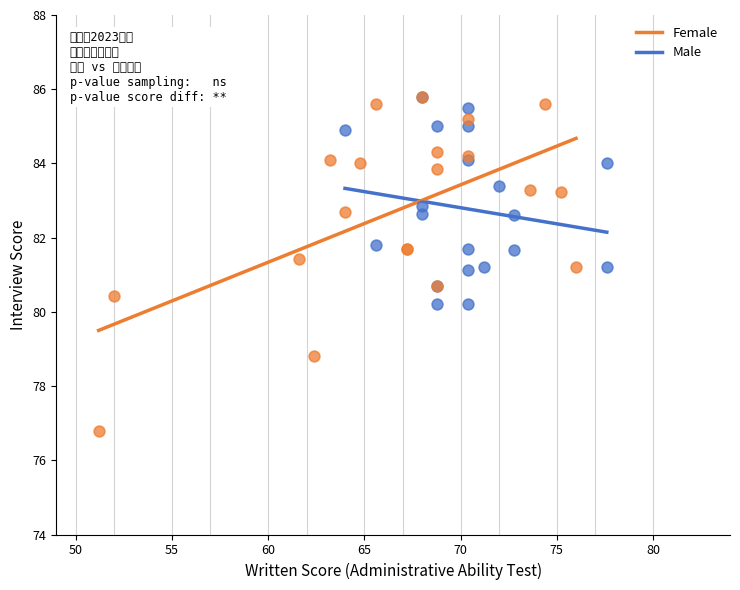

Which series reaches the minimum Y coordinate?

Female